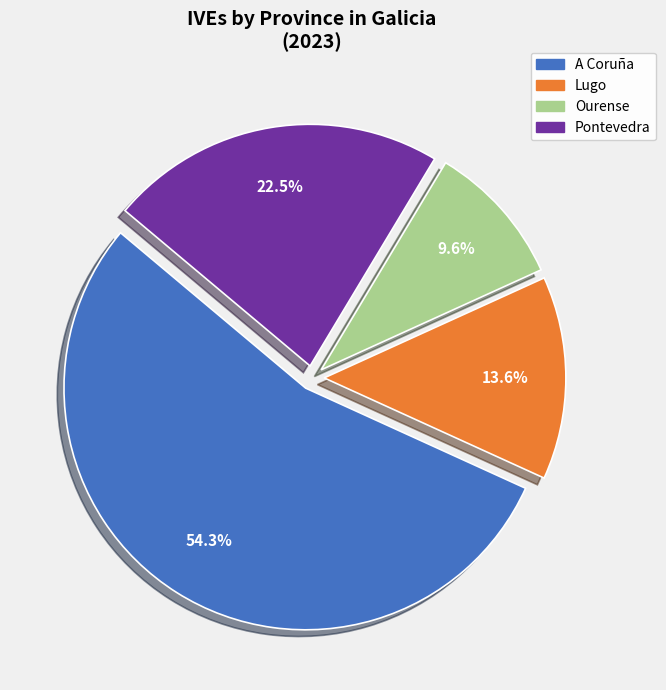

To the nearest percent, what is the difference between the largest and smallest slice percentages?

45%